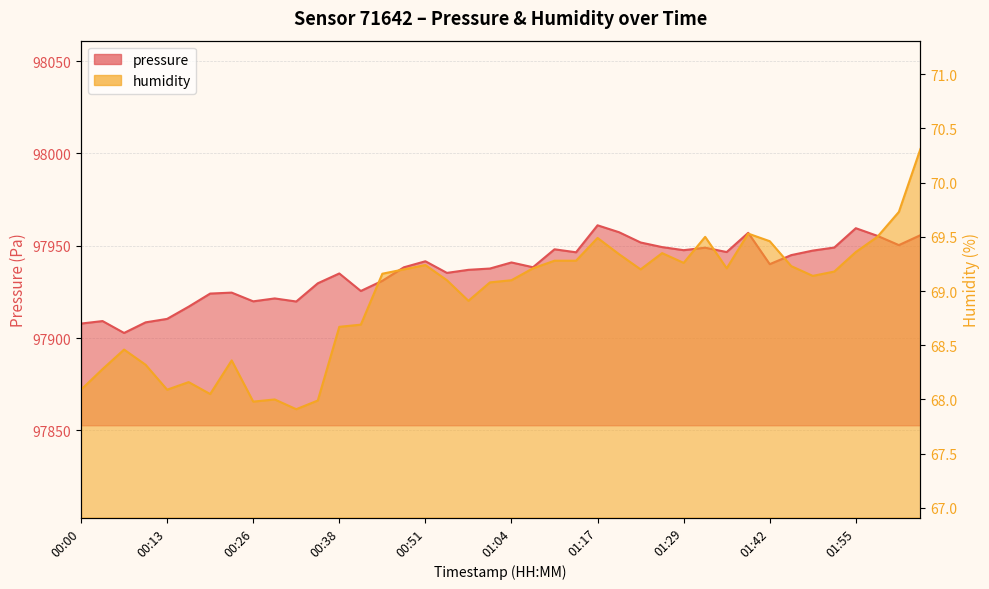

What is the sum of all pressure values?

3917473.6